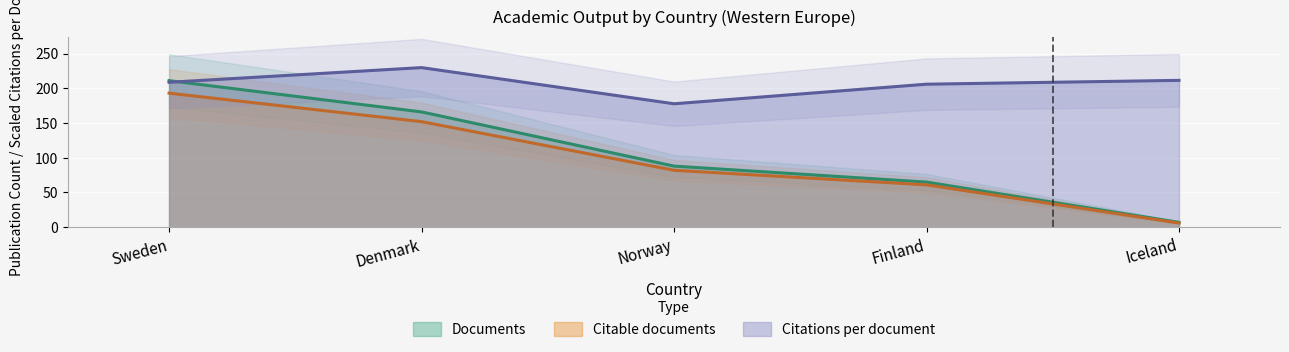

Which series changed the most between Denmark and Iceland?

Documents